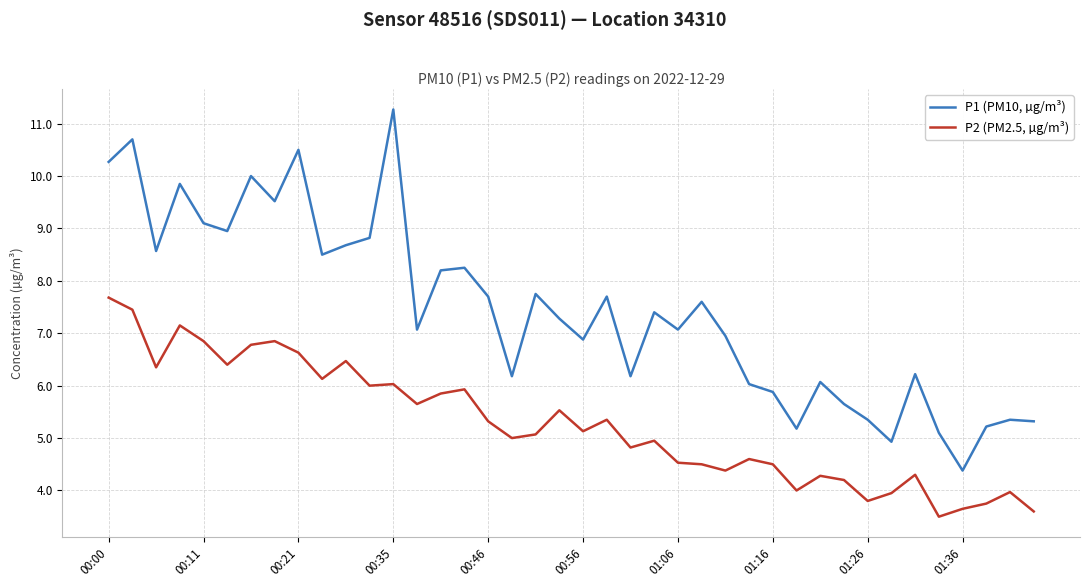

Which series has the widest spread of values?

P1 (PM10, µg/m³)